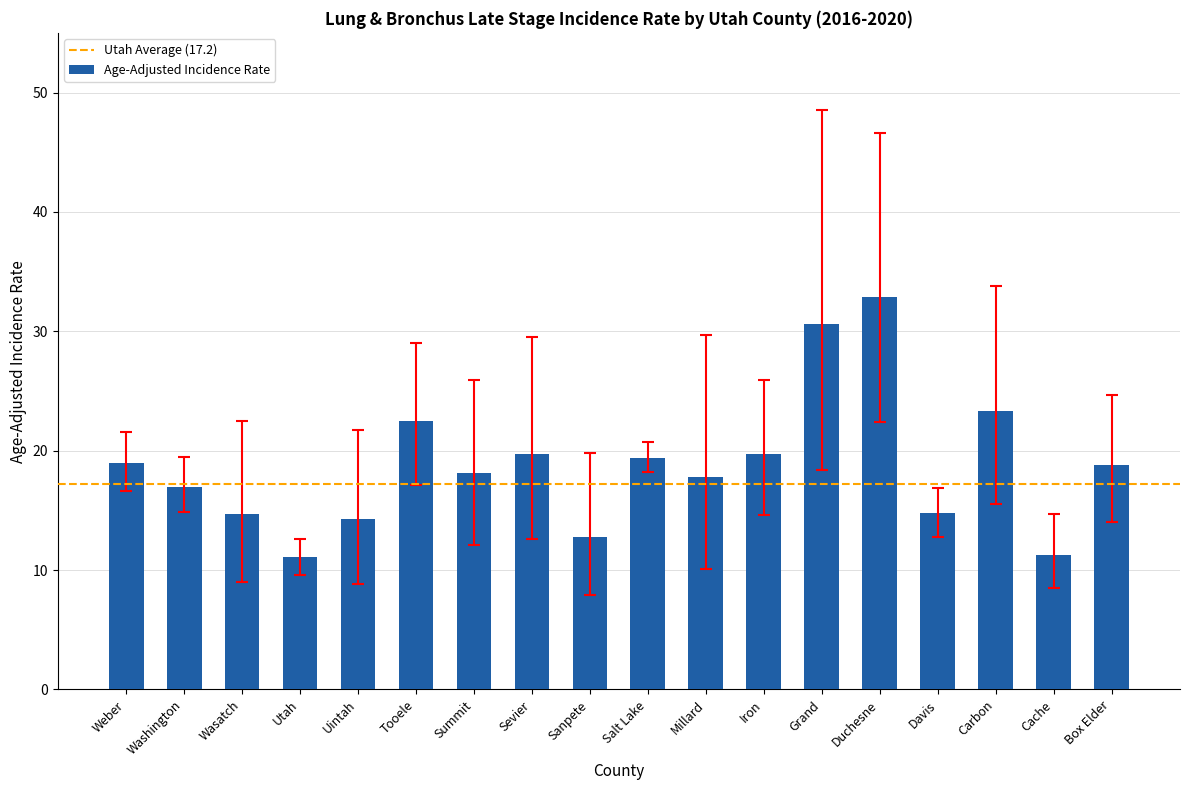

The chart shows a value of 19.7 at Iron. True or false?

True